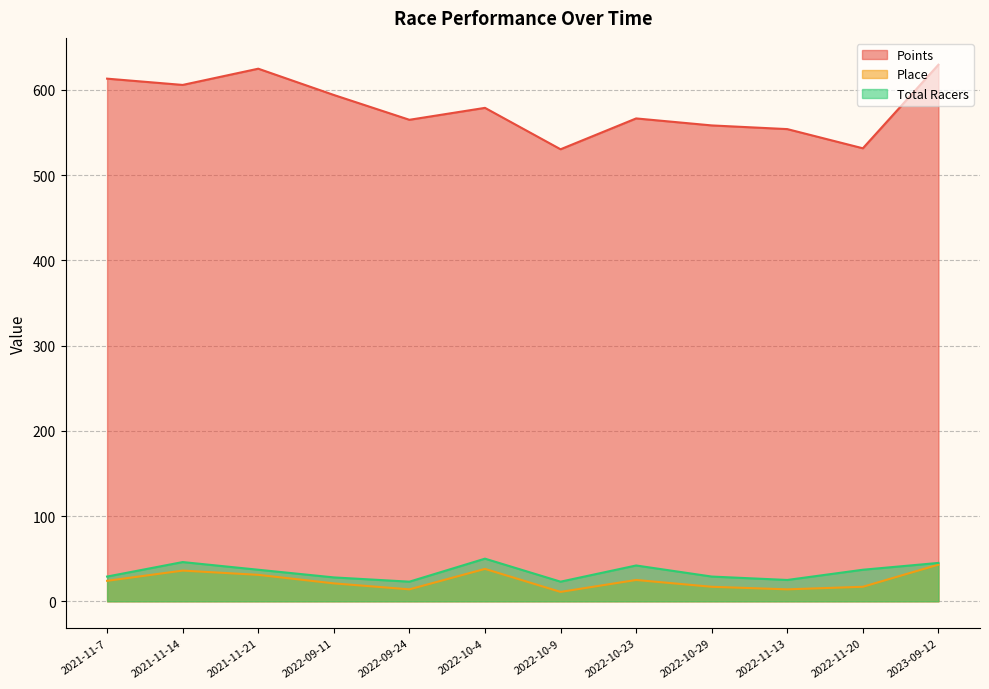

At which category does Points reach its first local valley?

2021-11-14